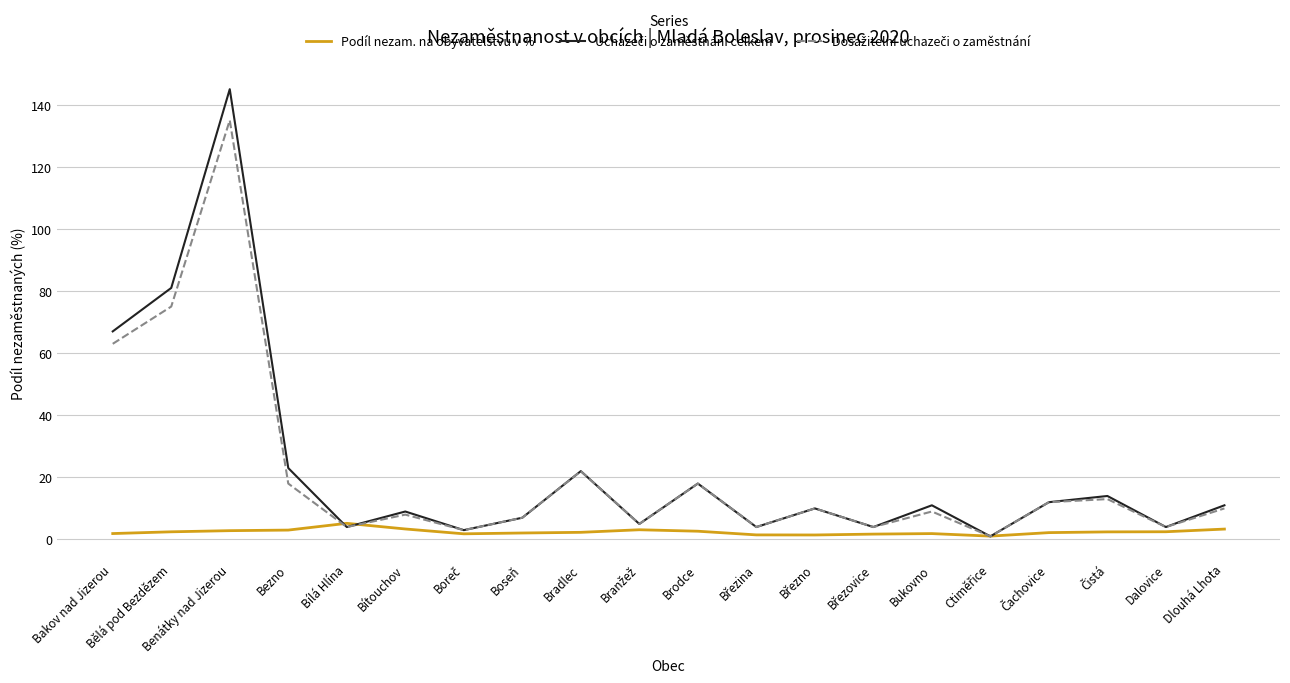

Which category has the highest value across all series?

Benátky nad Jizerou